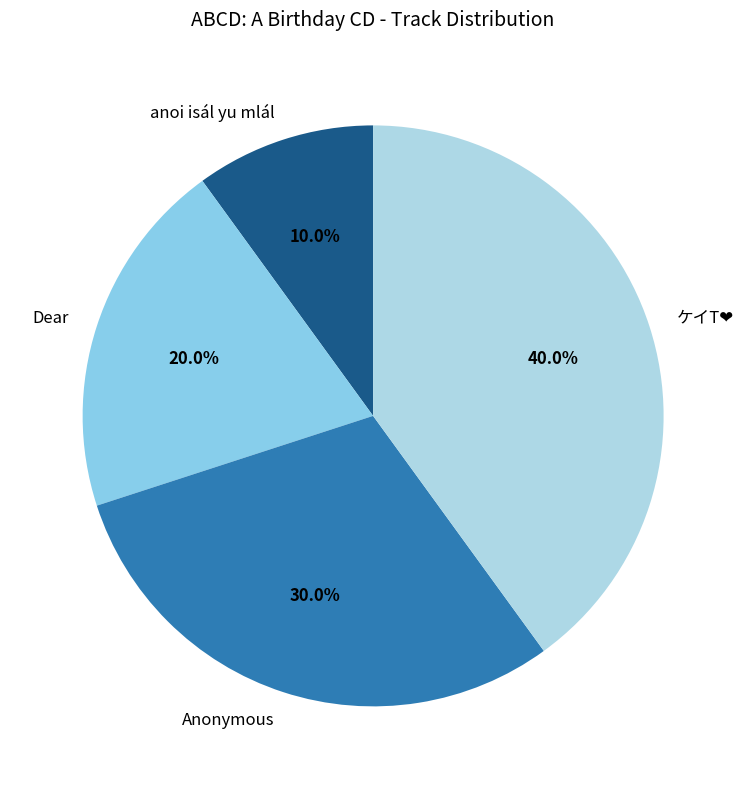

The Anonymous slice represents 21% of the pie. True or false?

False